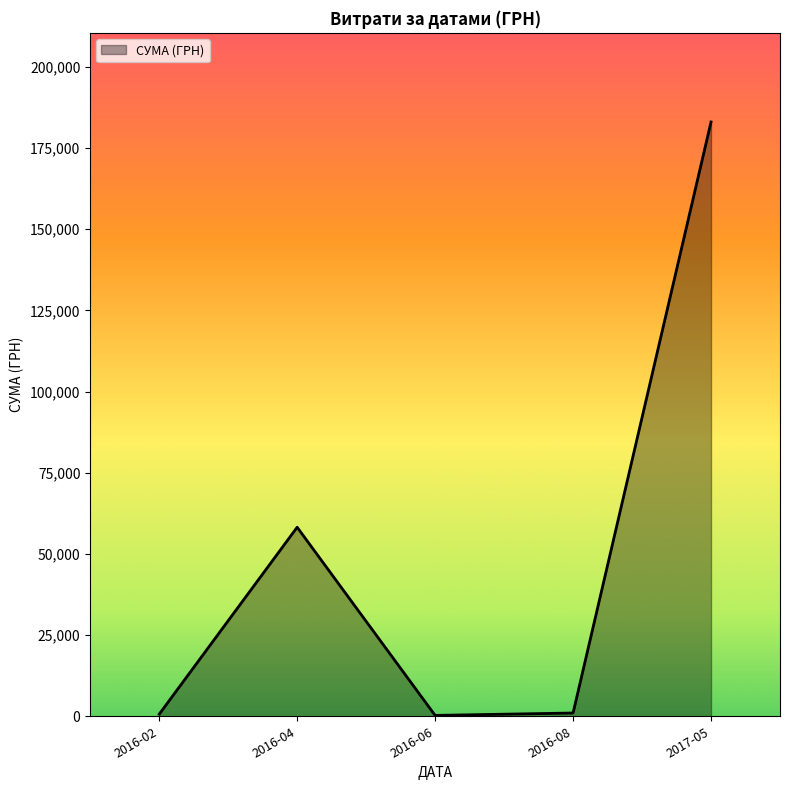

The value at 2017-05 is 277290.1. True or false?

False